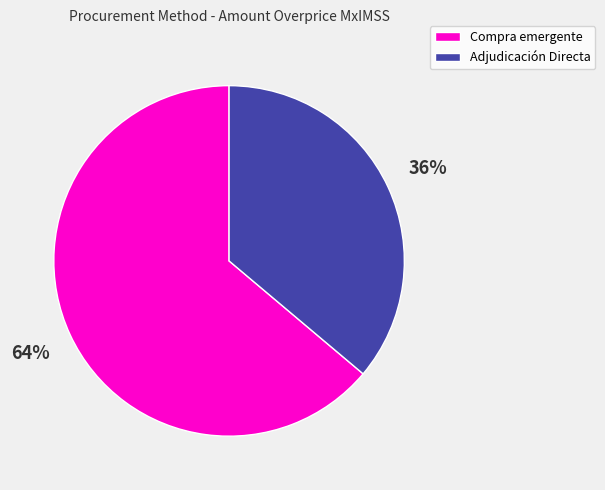

To the nearest percent, what is the difference between the largest and smallest slice percentages?

28%